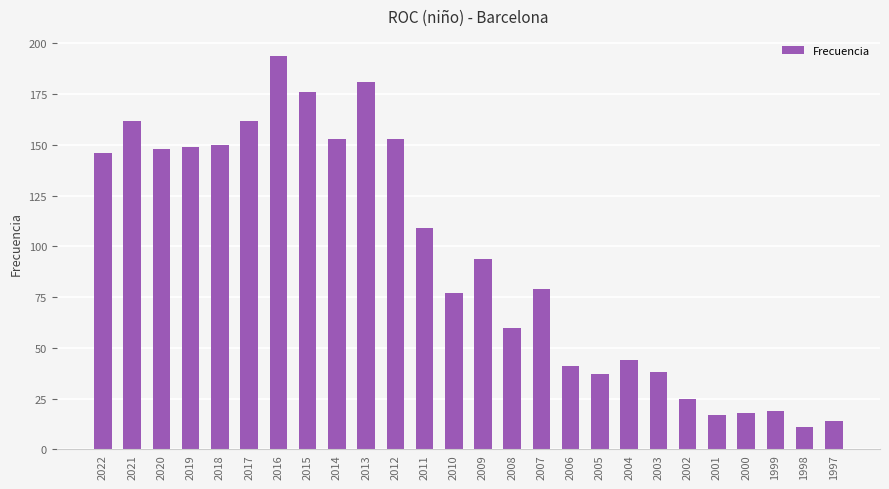

What is the ratio of the value at 2002 to the value at 2000?

1.4